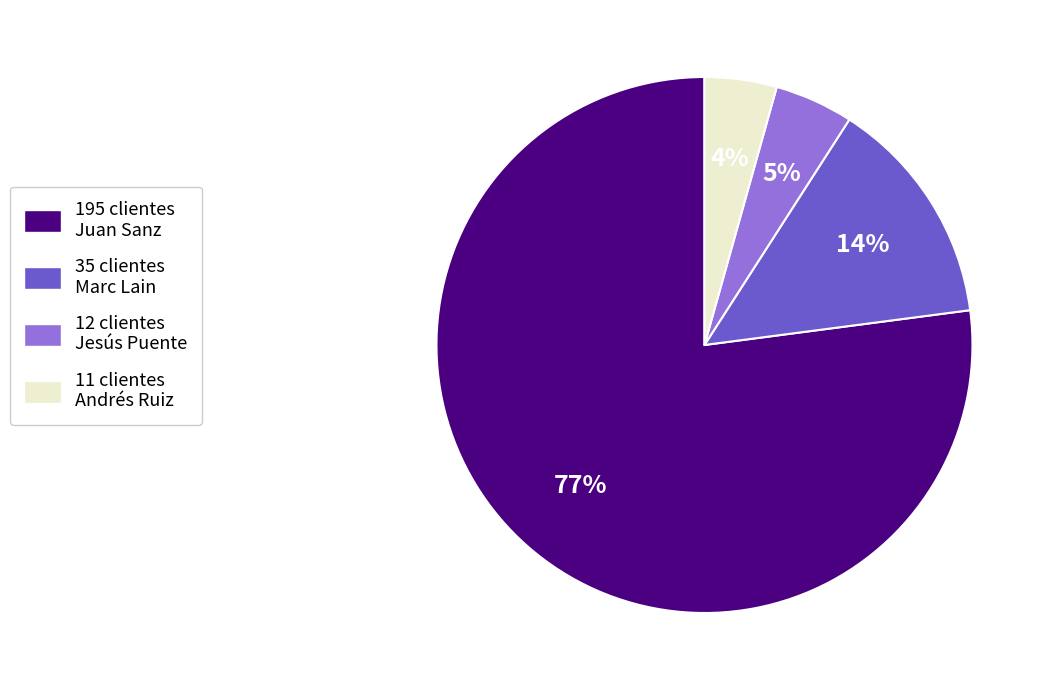

Count the number of slices in the pie.

4